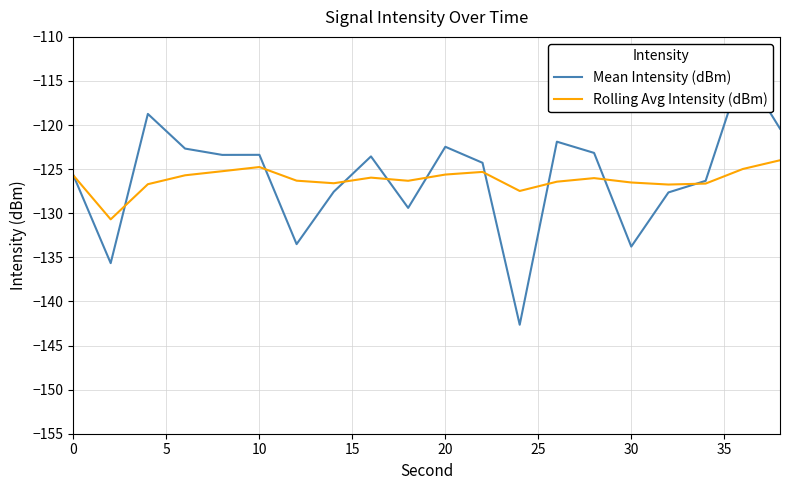

What is the value of the Rolling Avg Intensity (dBm) point at the 6th from the left?

-124.8